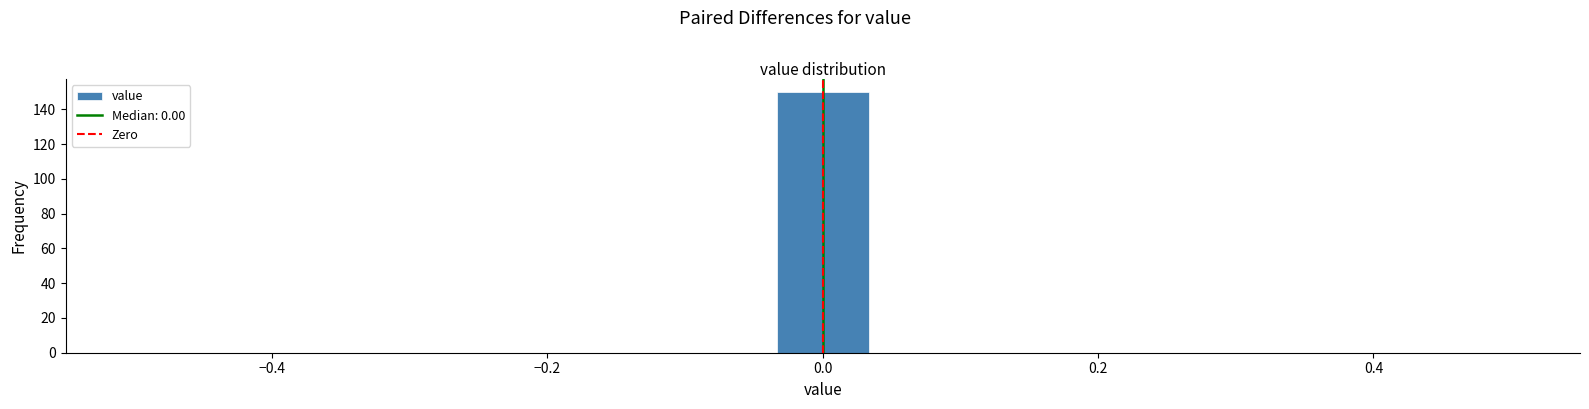

Read against the x-axis, roughly where is the centre of the tallest bar?

0.00